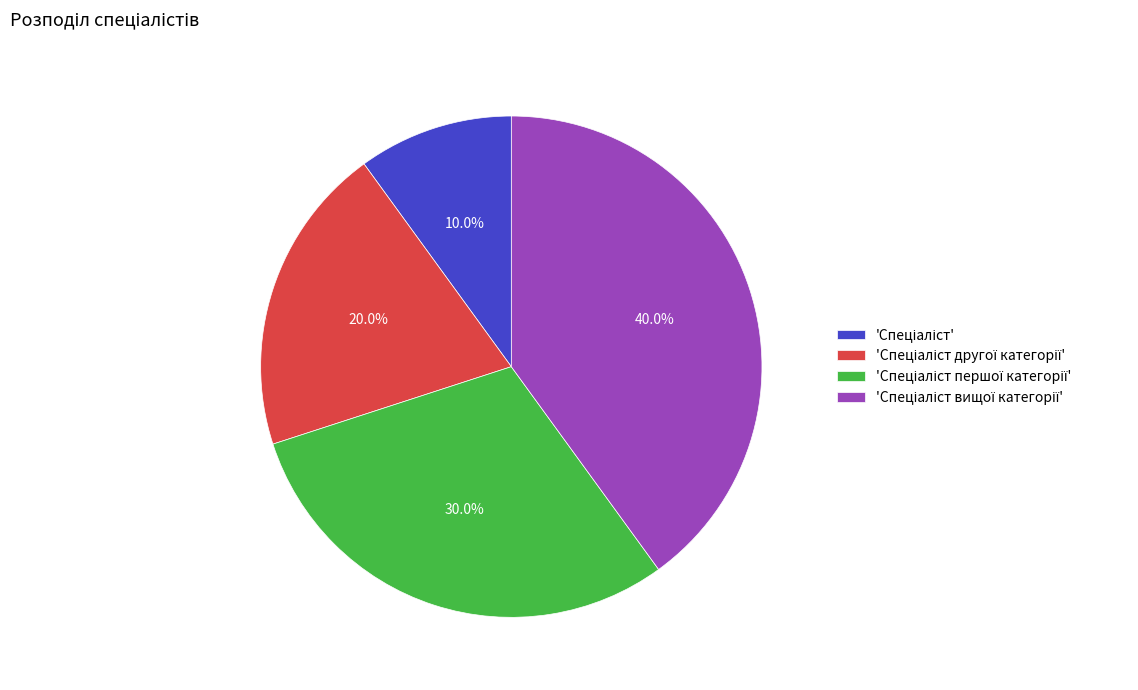

Is there any slice that represents more than half of the pie?

No